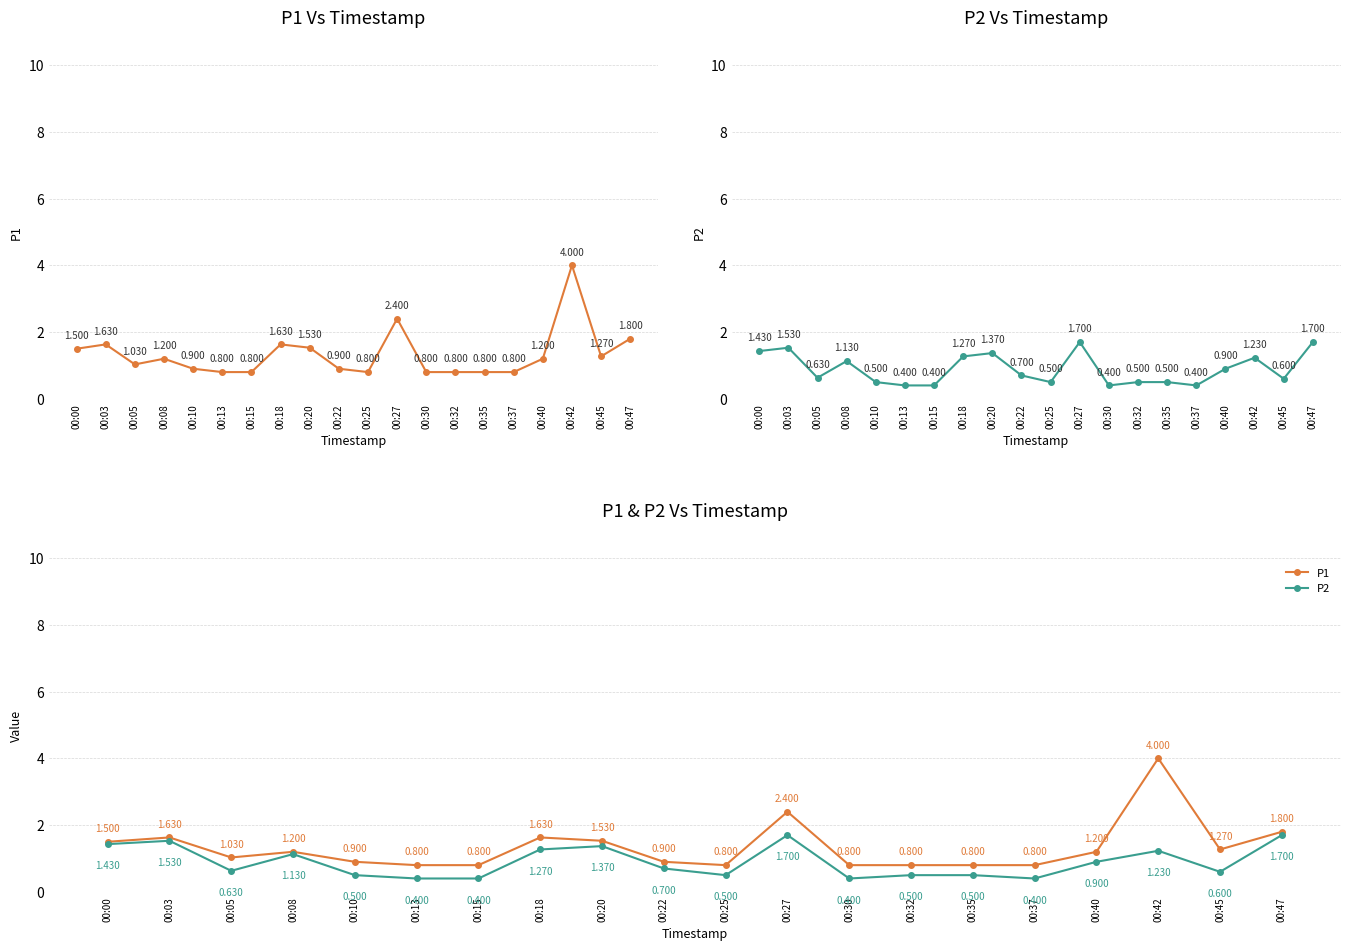

True or false: P1 and P2 cross at least once.

False